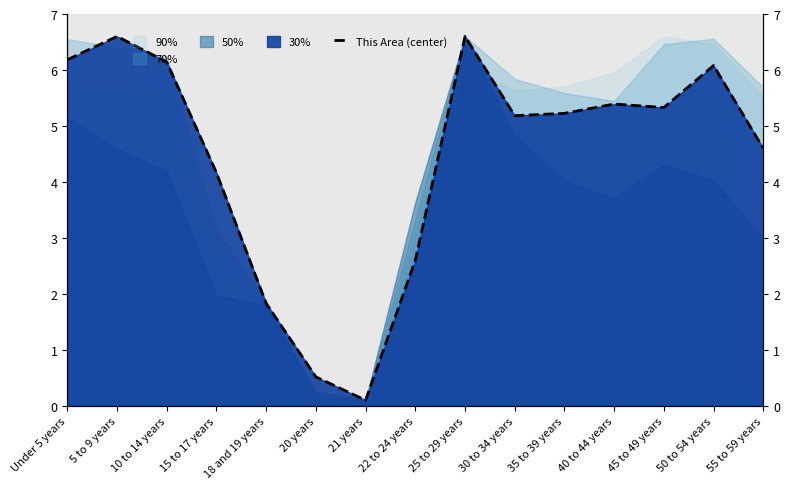

Reading right to left, what are all the values shown in this chart?

4.6	6.1	5.3	5.4	5.2	5.2	6.6	2.6	0.1	0.5	1.8	4.2	6.1	6.6	6.2